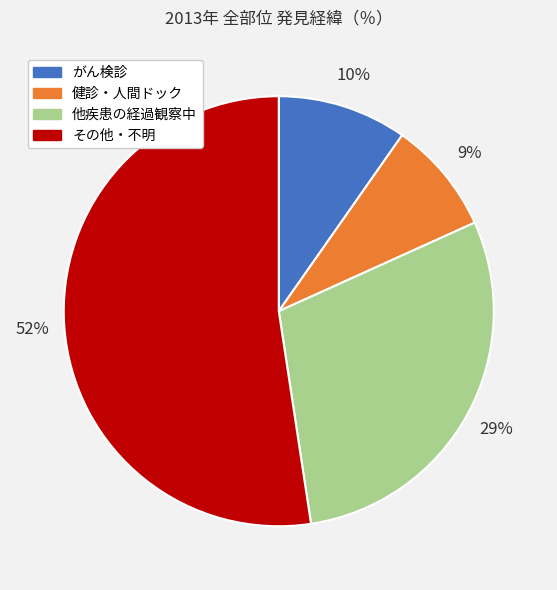

Rank the categories by value from highest to lowest.

その他・不明, 他疾患の経過観察中, がん検診, 健診・人間ドック